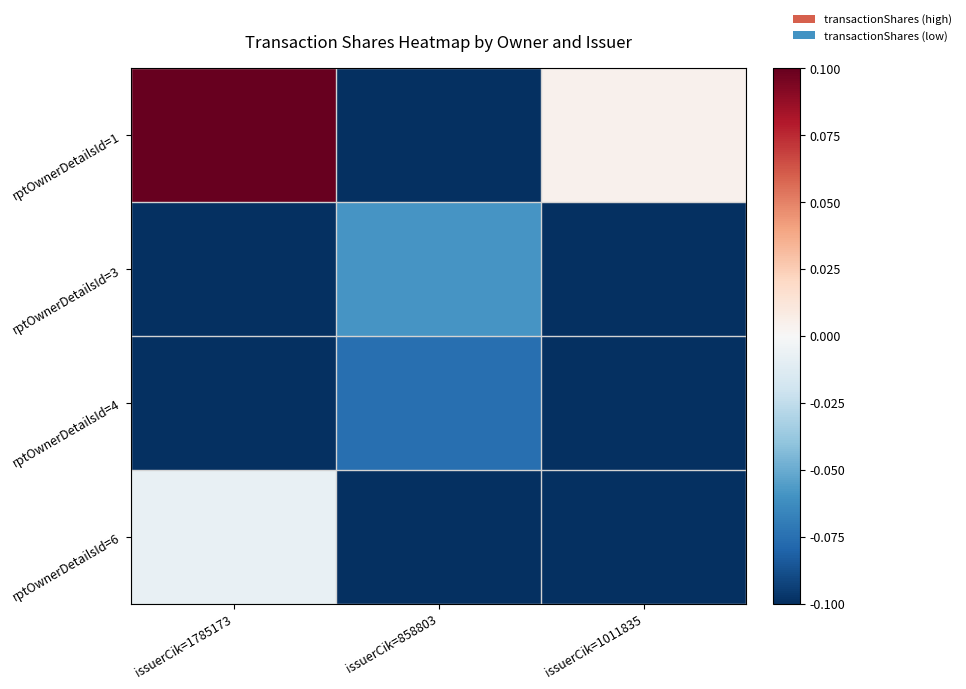

Count the number of categories in the chart.

3